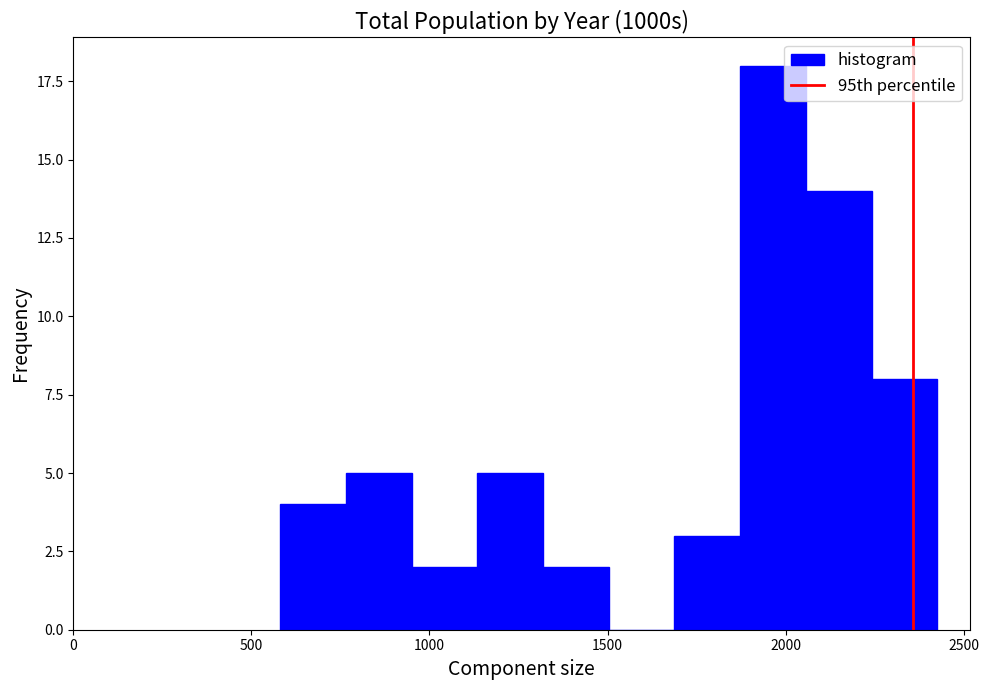

Read against the x-axis, roughly where is the centre of the tallest bar?

1950